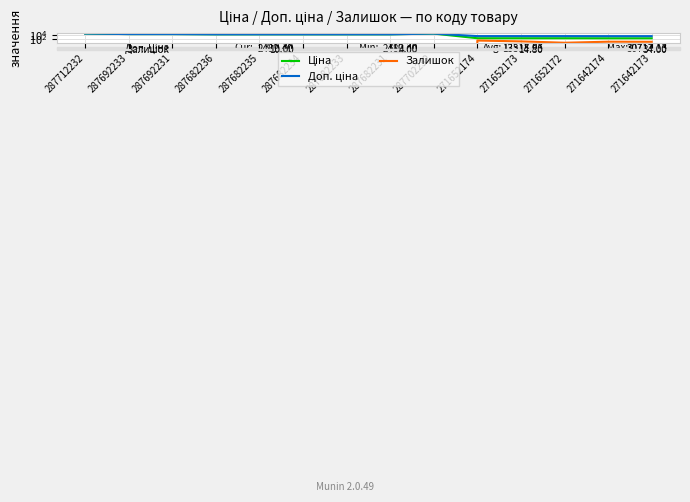

True or false: Залишок has a value of 54.0 at 271652174.

False